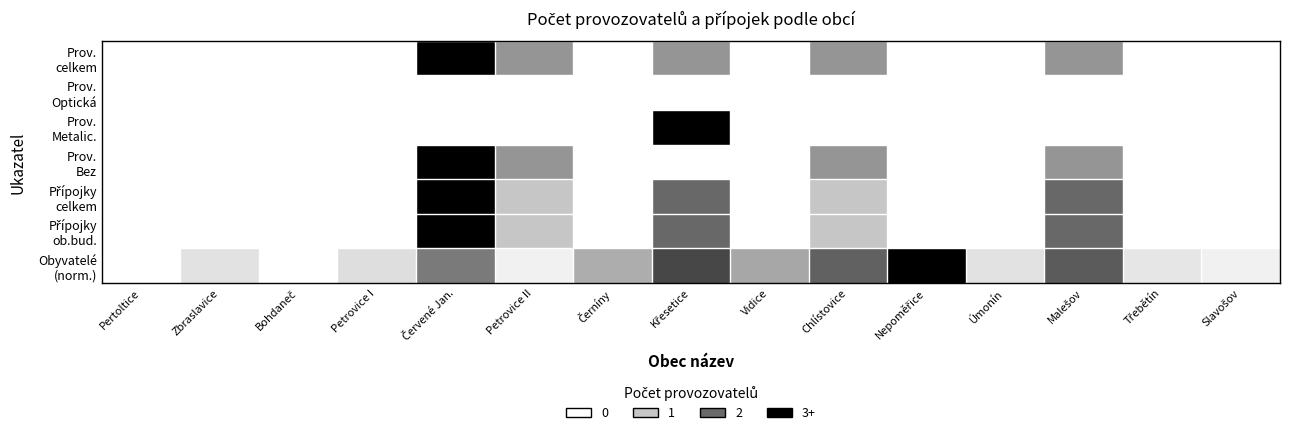

Which series has the largest total across all categories?

Obyvatelé (norm.)